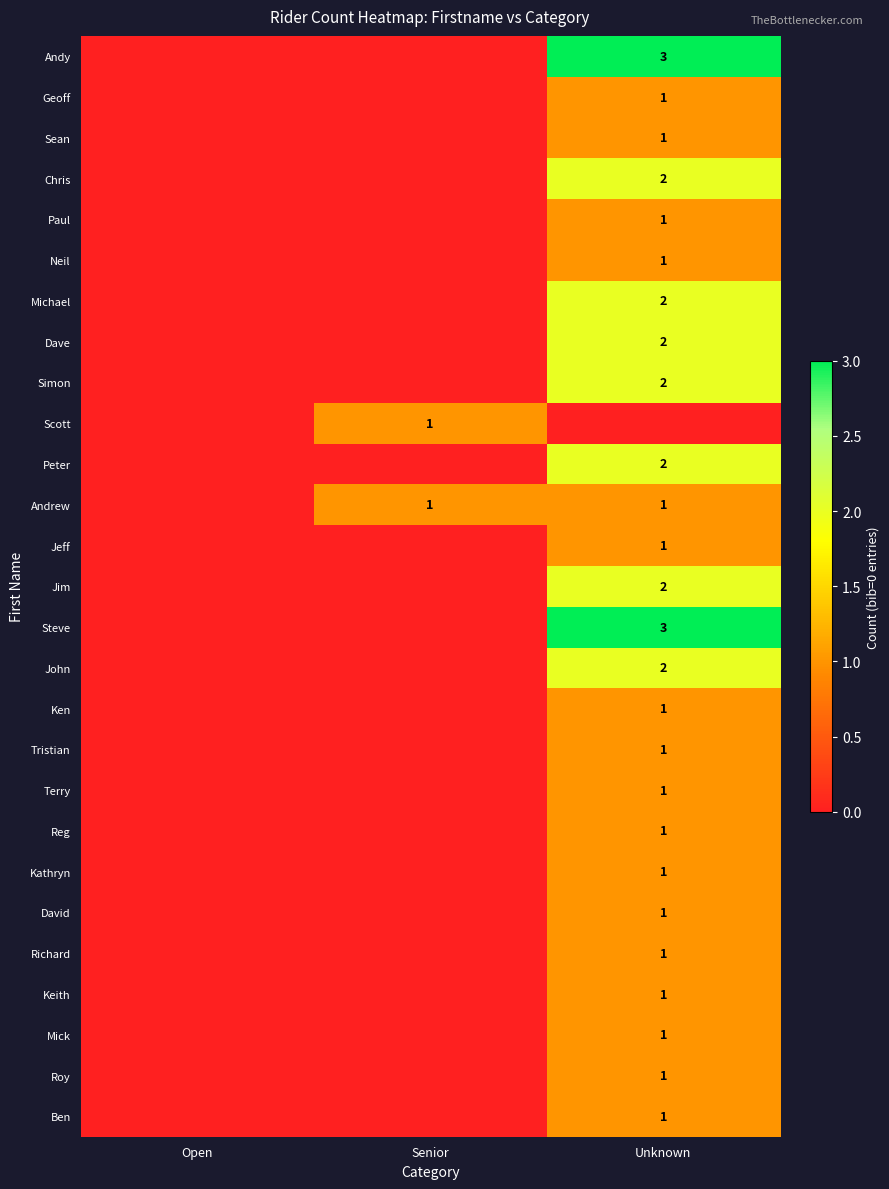

The Chris series shows 1 at Unknown. True or false?

False